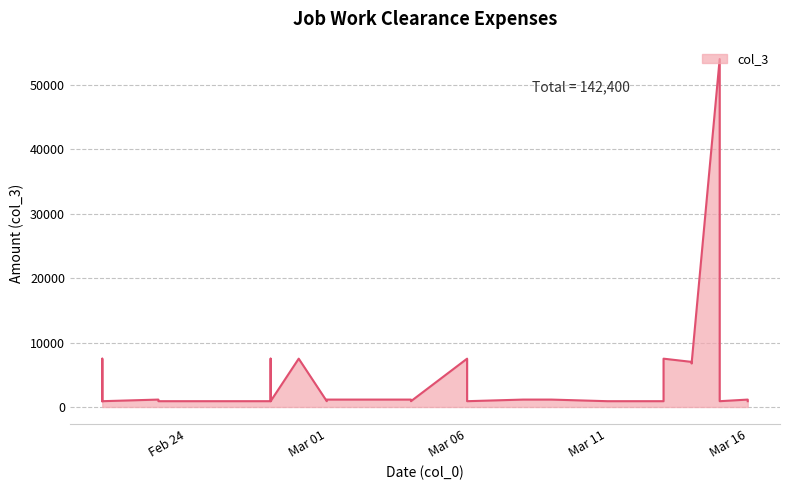

Rank the categories by value from highest to lowest.

2023-03-15, 2023-02-21, 2023-02-27, 2023-02-28, 2023-03-06, 2023-03-13, 2023-02-27, 2023-03-14, 2023-03-14, 2023-02-23, 2023-03-01, 2023-03-02, 2023-03-04, 2023-03-08, 2023-03-09, 2023-03-15, 2023-03-16, 2023-02-21, 2023-02-21, 2023-02-23, 2023-02-24, 2023-02-25, 2023-02-26, 2023-02-27, 2023-02-27, 2023-02-27, 2023-02-27, 2023-02-27, 2023-03-01, 2023-03-04, 2023-03-06, 2023-03-06, 2023-03-11, 2023-03-12, 2023-03-13, 2023-03-15, 2023-03-15, 2023-03-16, 2023-03-16, 2023-03-16